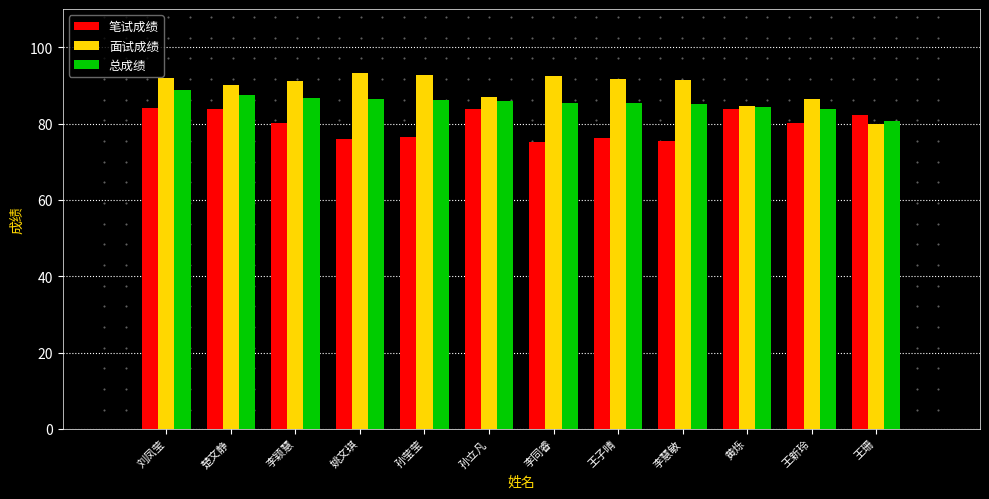

How many distinct data groups are displayed?

3